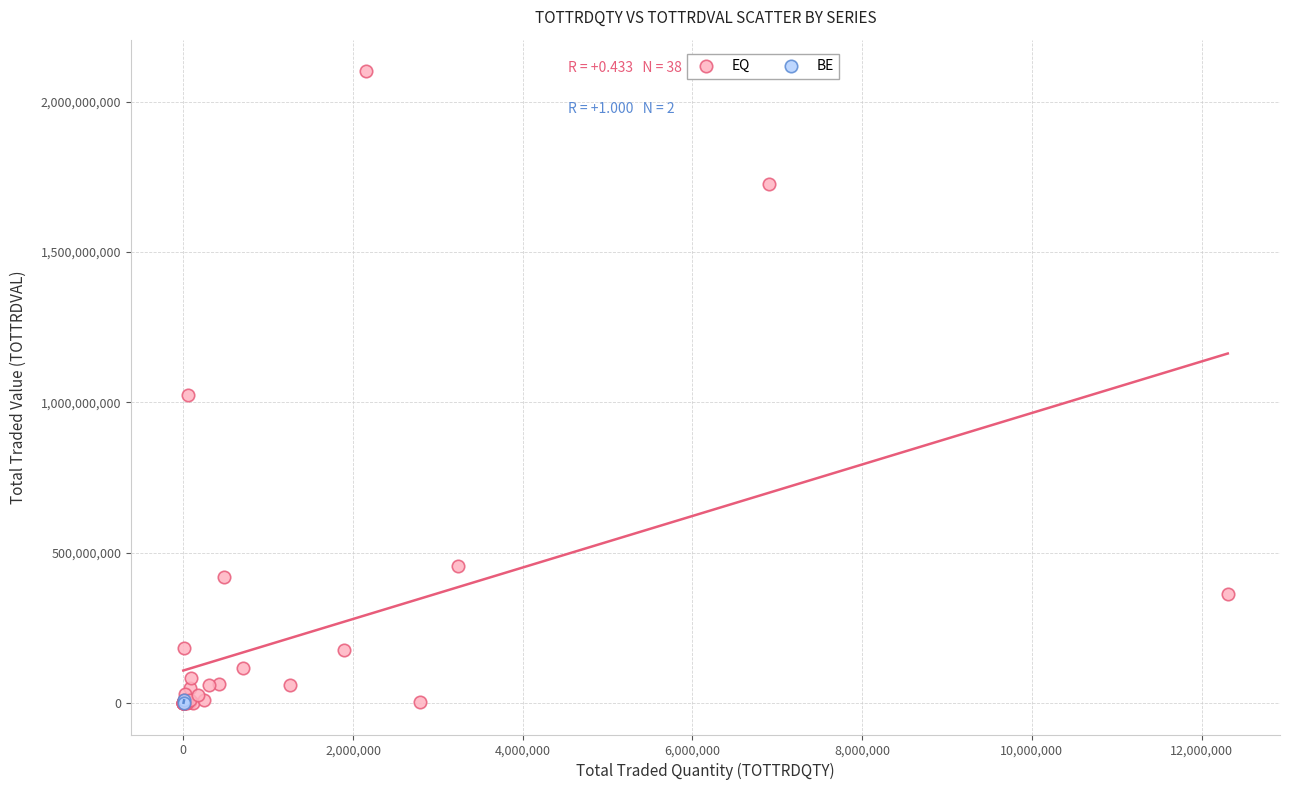

What are all the series names shown in the legend?

EQ, BE